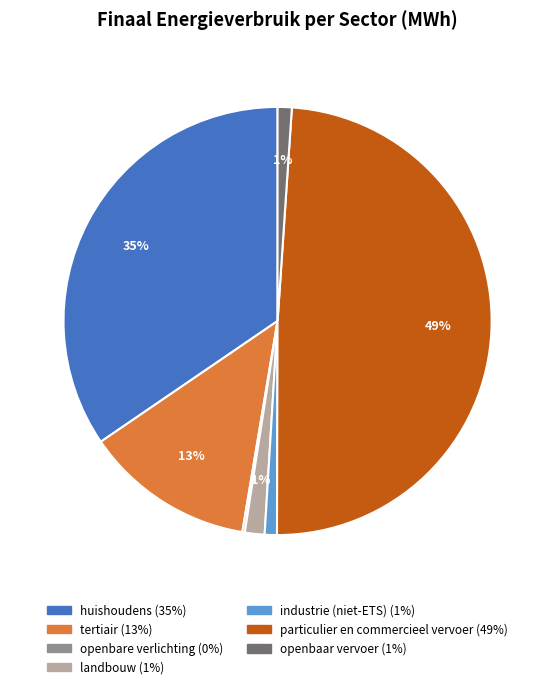

To the nearest percent, what is the combined percentage of landbouw and industrie (niet-ETS)?

2%